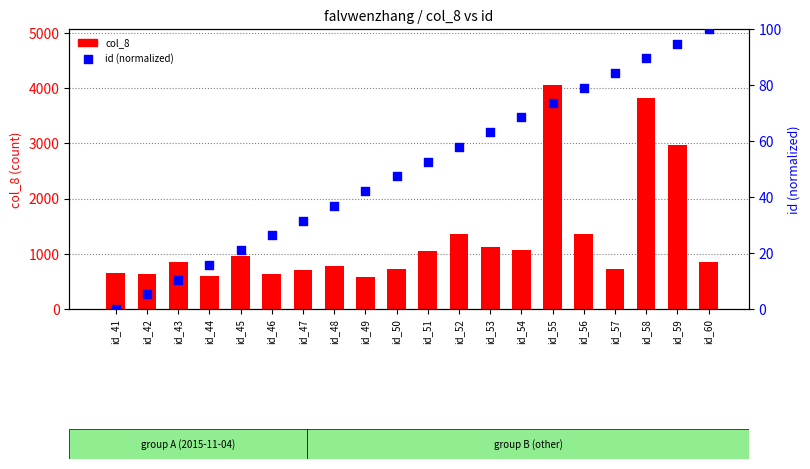

Which series has the largest total across all categories?

col_8